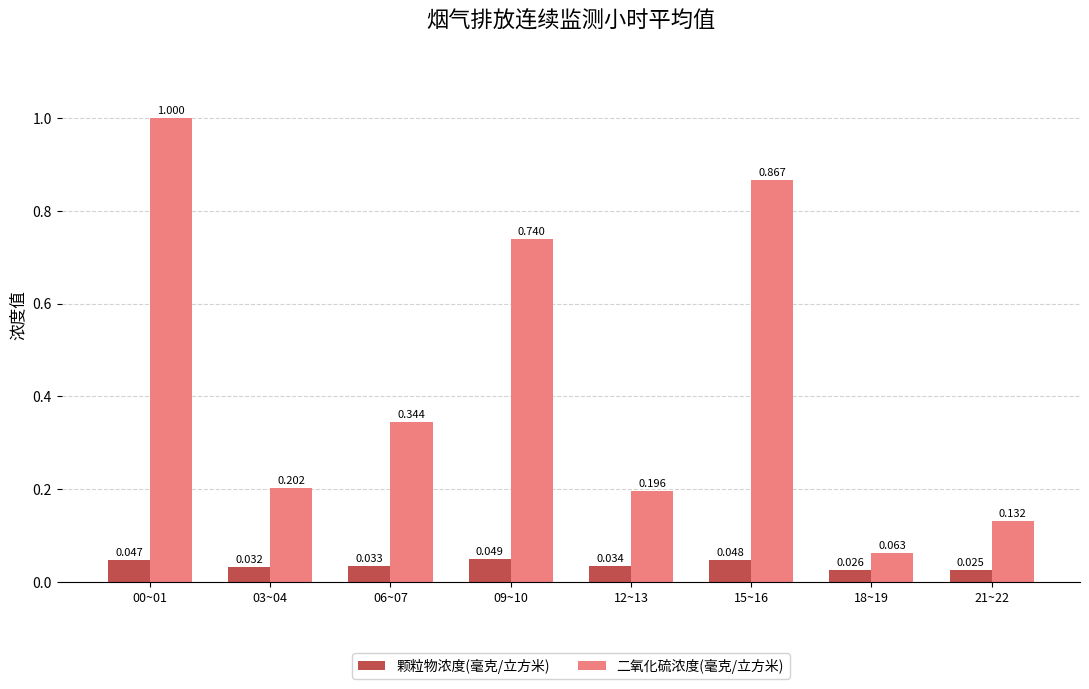

Which series has the widest spread of values?

二氧化硫浓度(毫克/立方米)